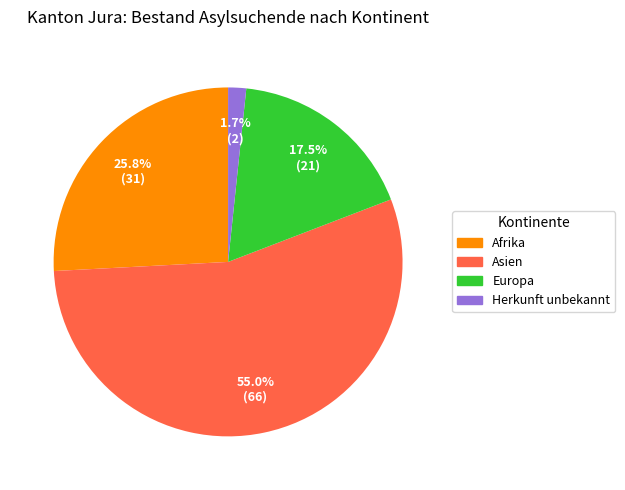

Is there any slice that represents more than half of the pie?

Yes